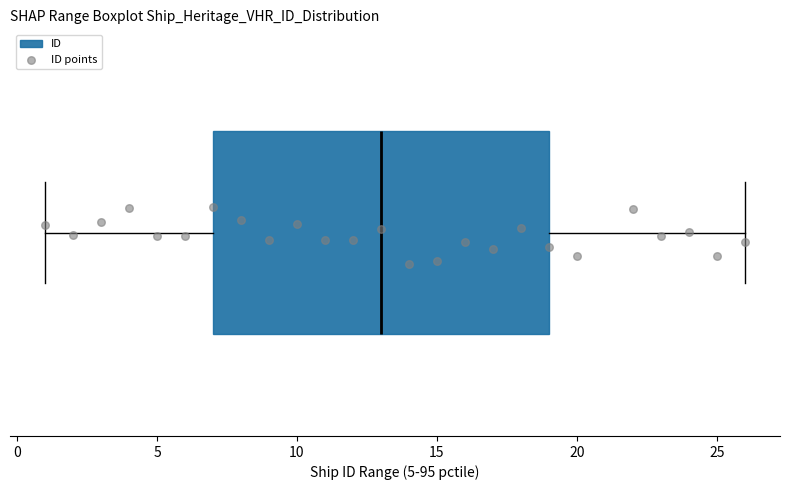

Where does the left whisker of the box end on the x-axis? The values are not printed on the chart, so give them approximately, as read against the axis.

1